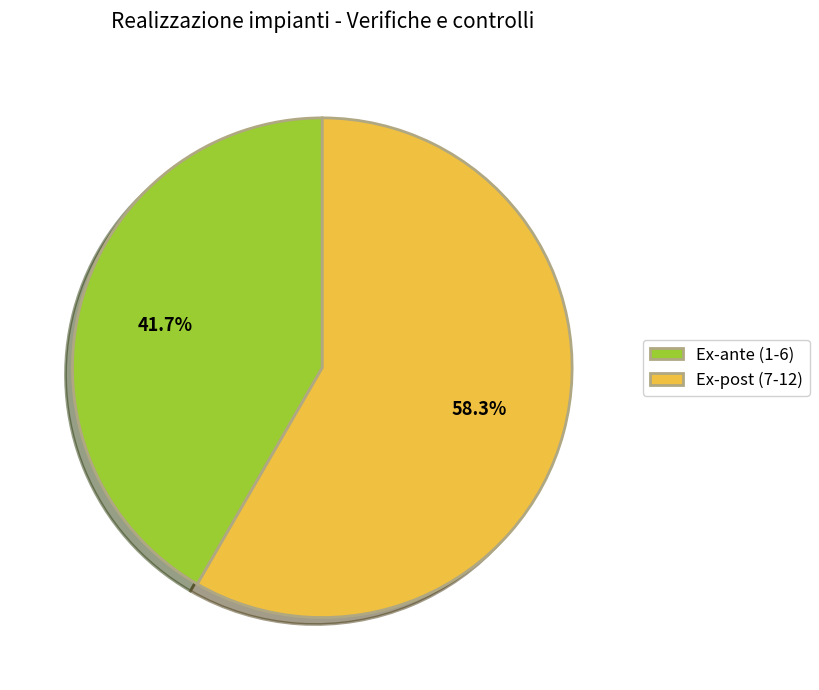

Which slice is the smallest?

Ex-ante (1-6)